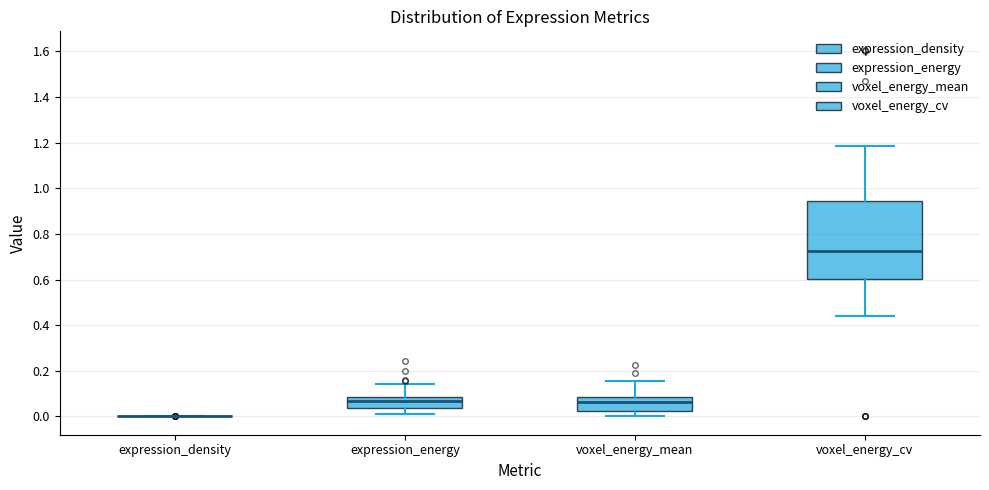

Reading left to right, read every box against the y-axis: the position of its median line, the range the box covers, and the ends of its whiskers. The values are not printed on the chart, so give them approximately, as read against the axis.

expression_density: box collapsed to a line at 0.00, whiskers 0.00 to 0.00
expression_energy: median 0.06, box 0.04 to 0.08, whiskers 0.00 to 0.14
voxel_energy_mean: median 0.06, box 0.02 to 0.08, whiskers 0.00 to 0.16
voxel_energy_cv: median 0.72, box 0.60 to 0.94, whiskers 0.44 to 1.18